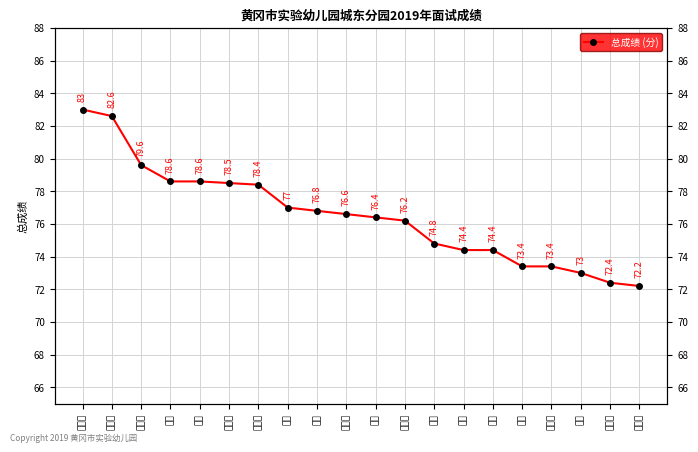

List the labels in order of value, smallest first.

林梦妮, 陈玉凤, 杜琪, 王璐, 江亚其, 吕繁, 罗筱, 李露, 黄丹青, 凌玲, 王慧英, 姚敢, 汪英, 刘凯芮, 马虹乔, 祝兰, 李靓, 张艺龄, 袁梦欣, 朱亚芳